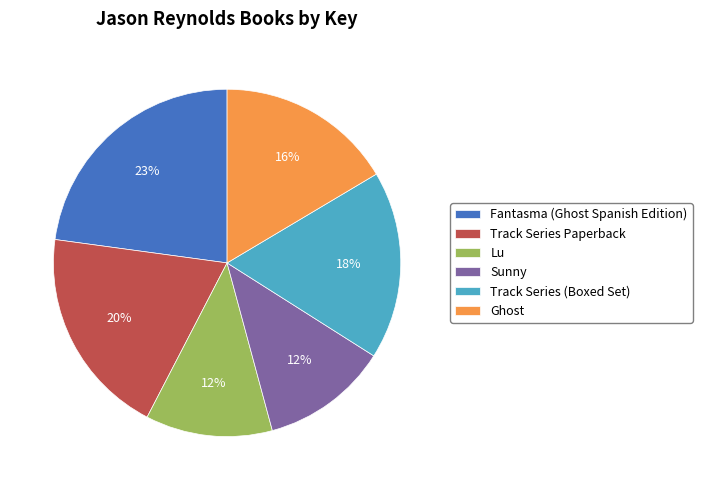

Which category has the biggest portion of the pie?

Fantasma (Ghost Spanish Edition)